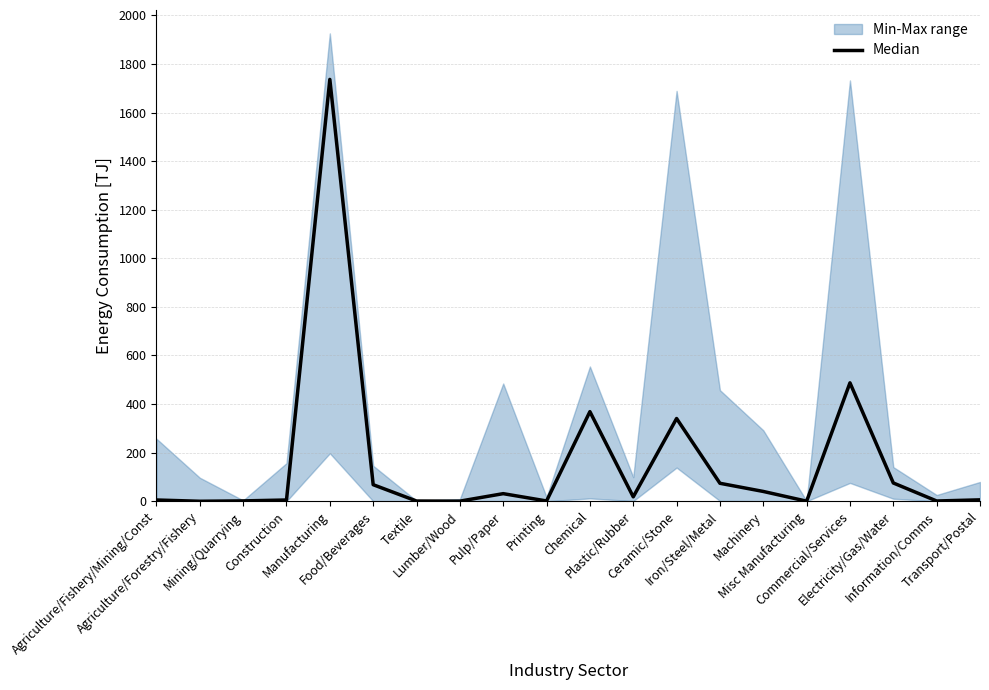

Reading left to right, list all the values displayed in this chart.

5.2	0.0	1.5	5.2	1736.3	68.2	1.0	0.5	31.3	1.2	368.8	18.2	340.6	74.0	40.4	0.3	487.4	75.3	1.1	5.8